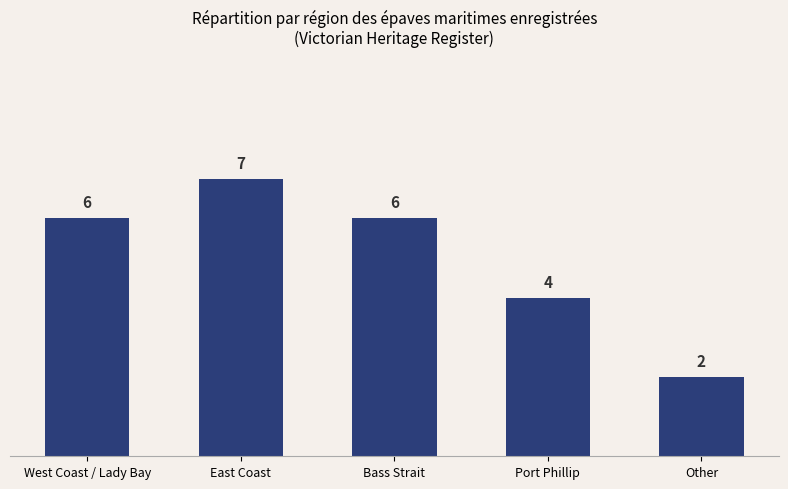

At which label is the value closest to 4?

Port Phillip